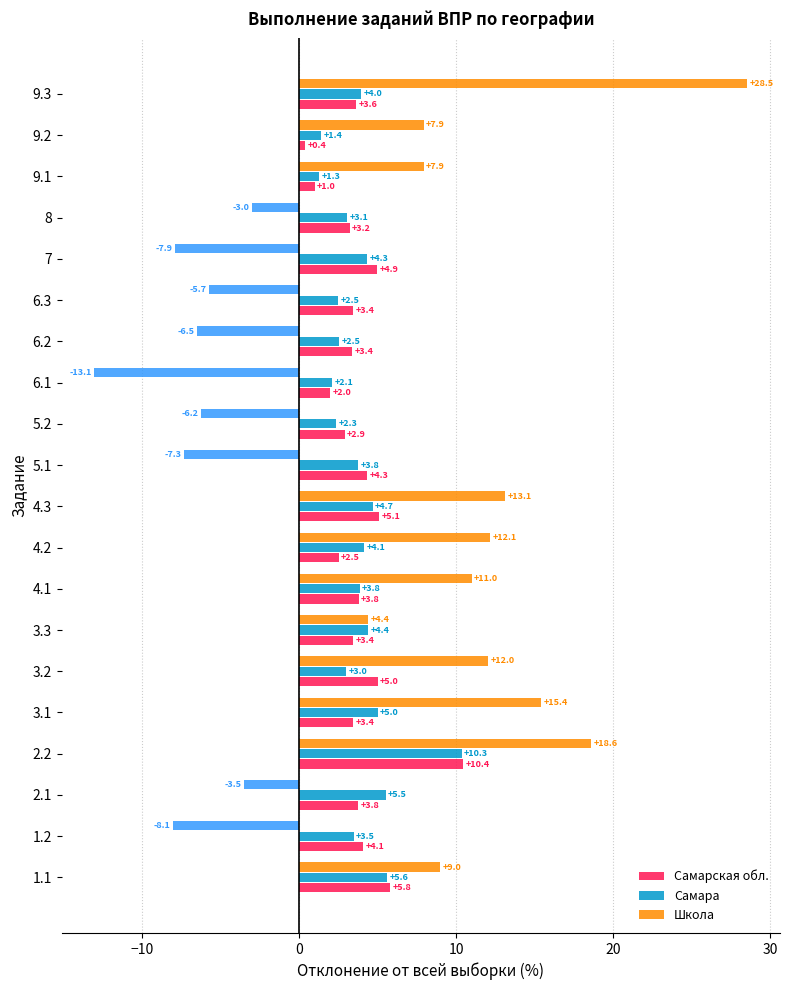

What is the difference between the second highest and second lowest values in the Самарская обл. series?

4.8